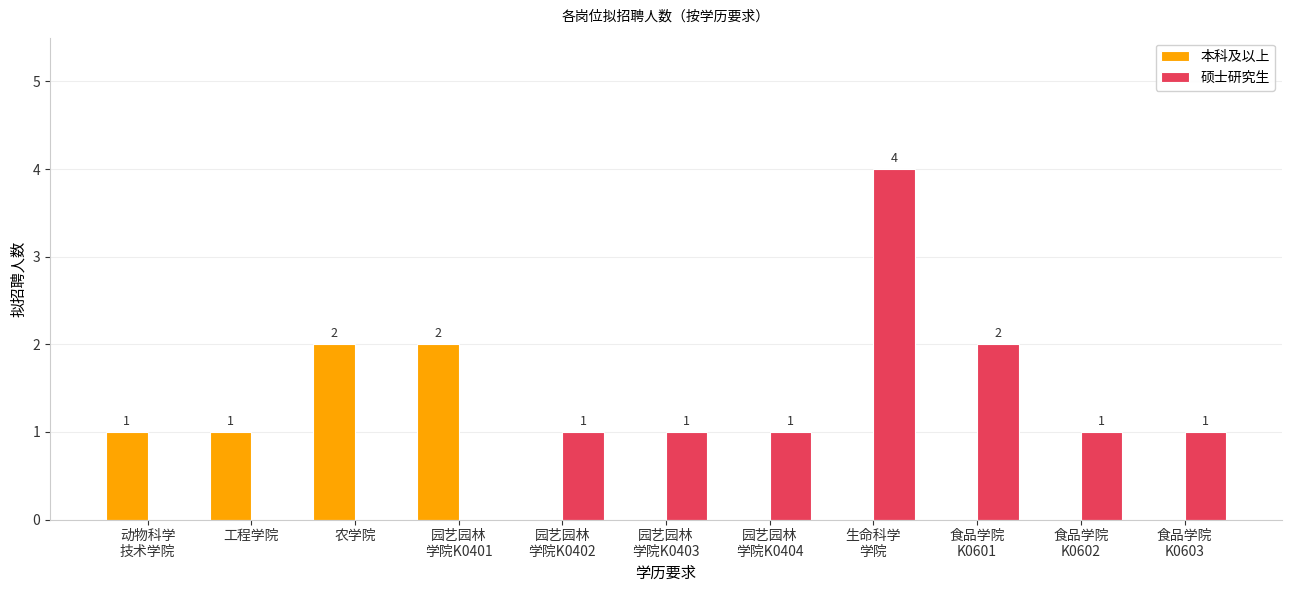

Reading left to right, extract all data points from this chart.

本科及以上: 1	1	2	2	0	0	0	0	0	0	0
硕士研究生: 0	0	0	0	1	1	1	4	2	1	1